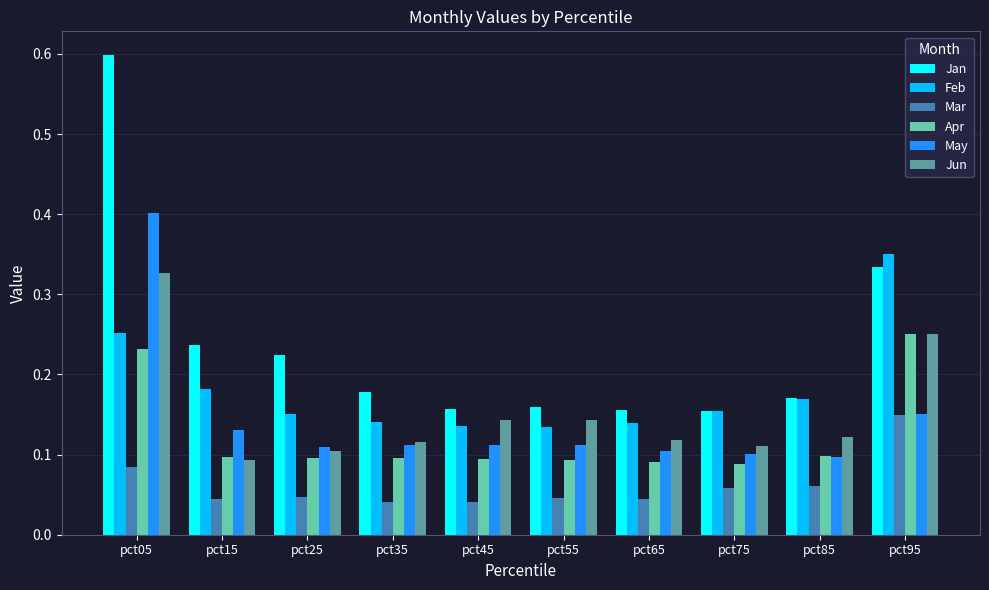

Which series has the largest total across all categories?

Jan